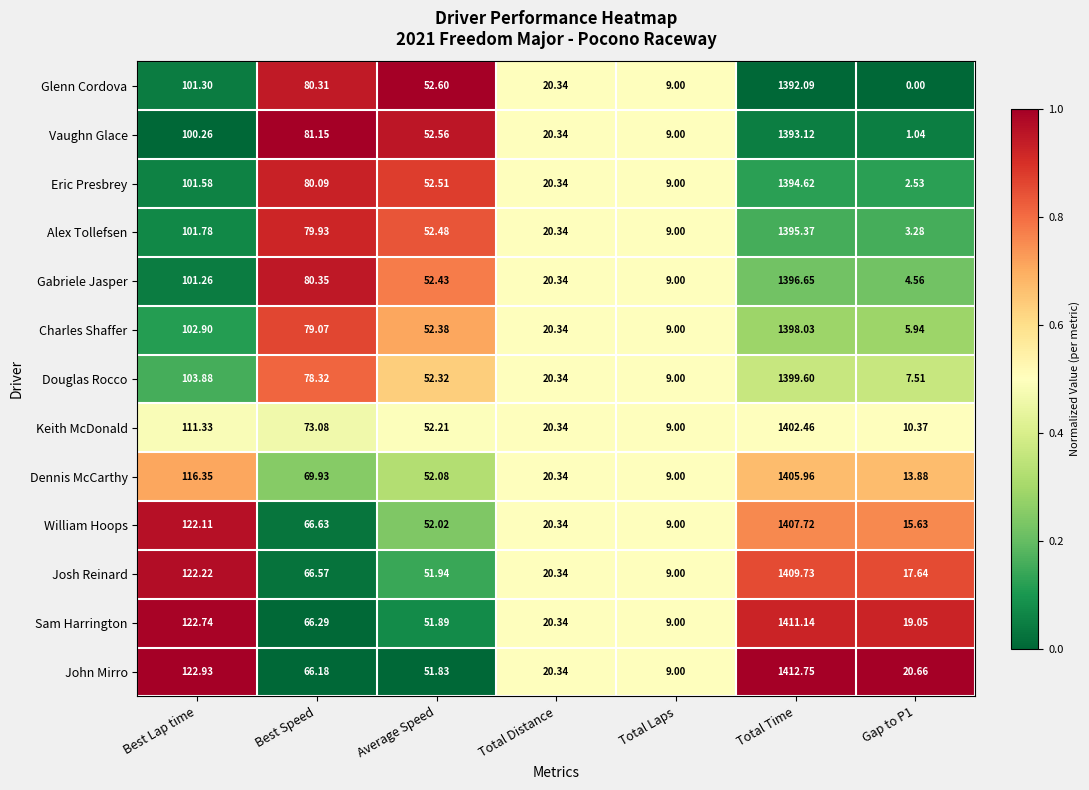

At Gap to P1, list the series in order from smallest to largest.

Glenn Cordova, Vaughn Glace, Eric Presbrey, Alex Tollefsen, Gabriele Jasper, Charles Shaffer, Douglas Rocco, Keith McDonald, Dennis McCarthy, William Hoops, Josh Reinard, Sam Harrington, John Mirro